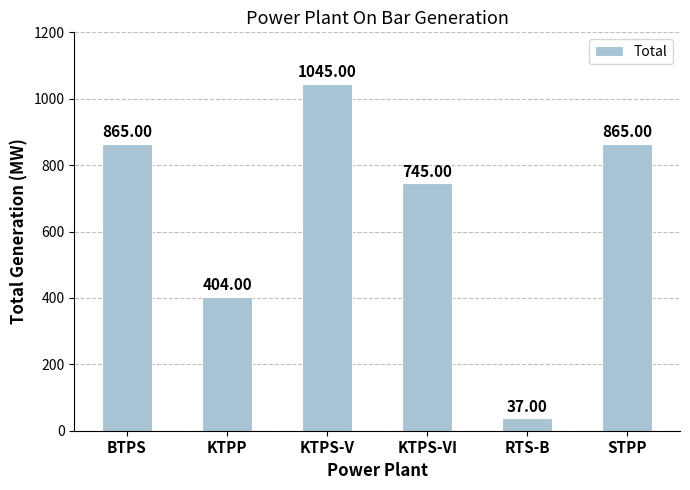

At which label is the value closest to 541?

KTPP